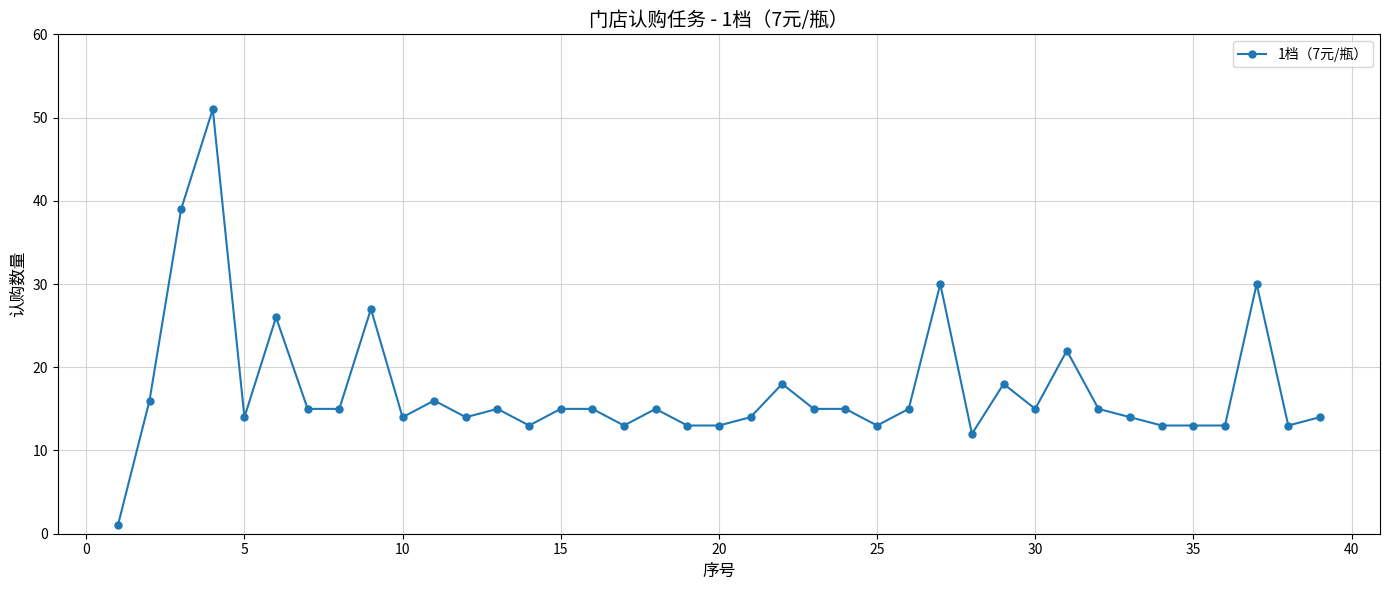

What is the maximum value shown in the chart?

51